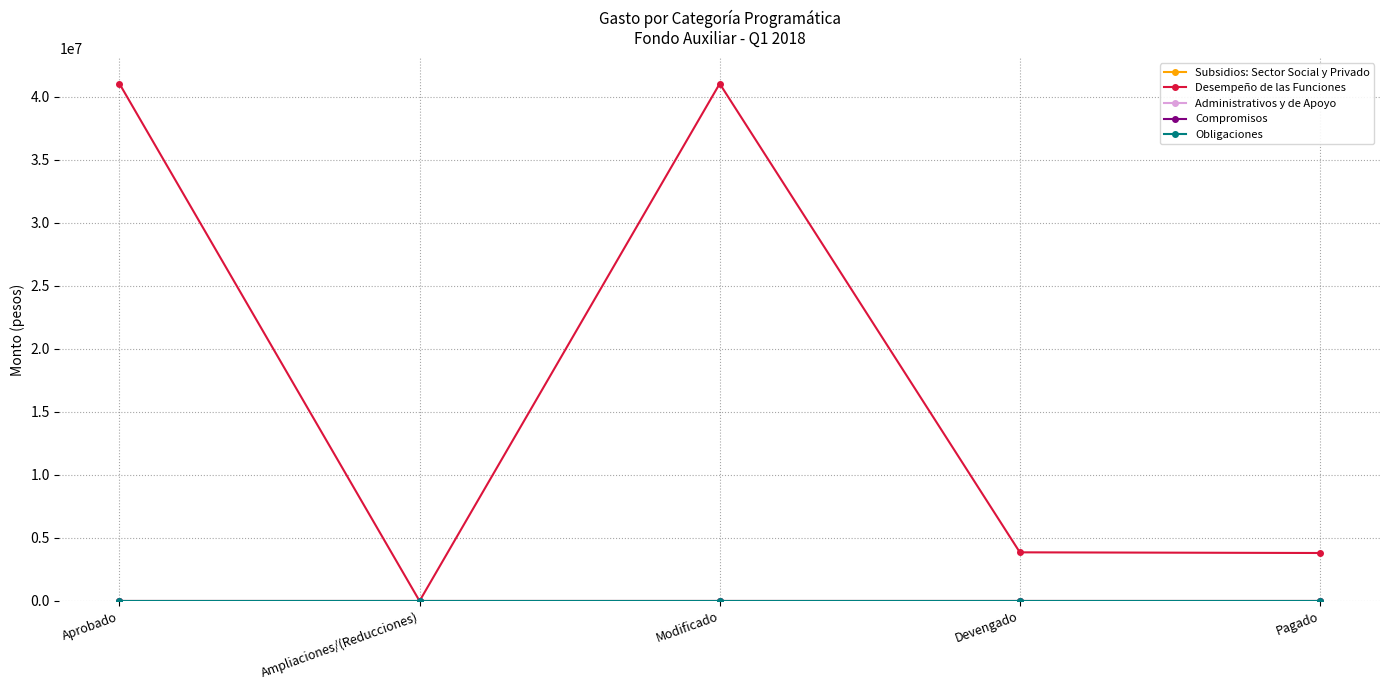

Rank the series at Modificado from lowest to highest value.

Subsidios: Sector Social y Privado, Administrativos y de Apoyo, Compromisos, Obligaciones, Desempeño de las Funciones